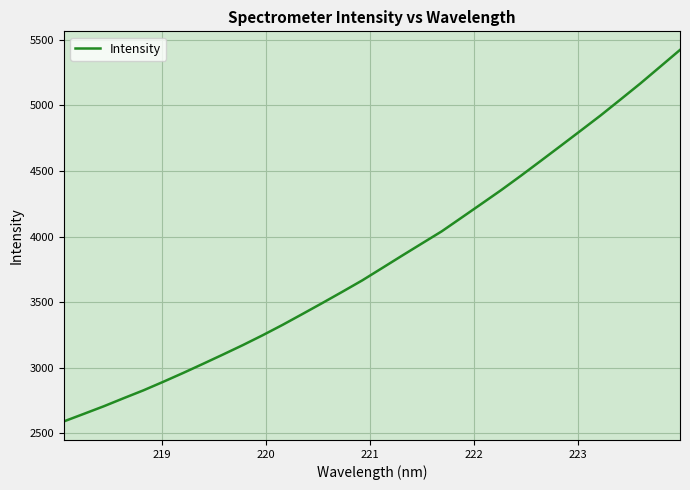

What is the difference between the maximum and minimum values?

2829.7